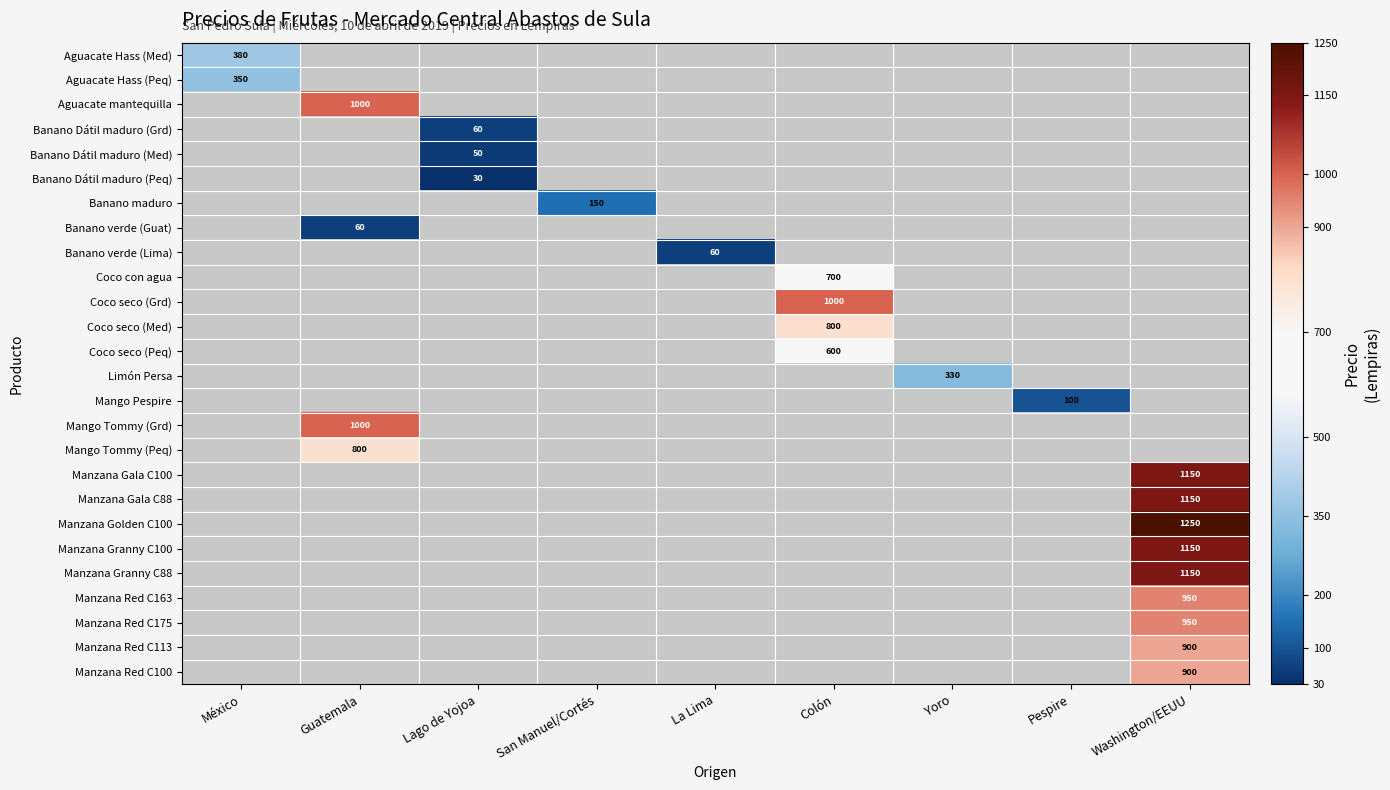

Is the value of Manzana Red C175 at Guatemala greater than the value of Banano maduro at Lago de Yojoa?

No